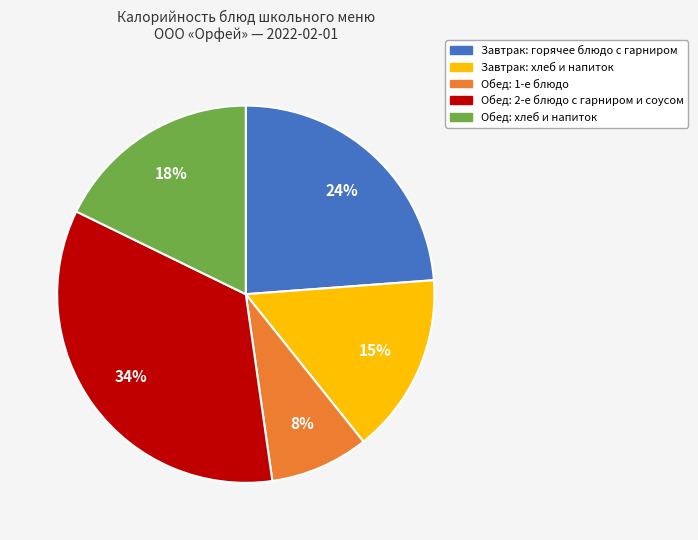

Does any single category account for the majority?

No